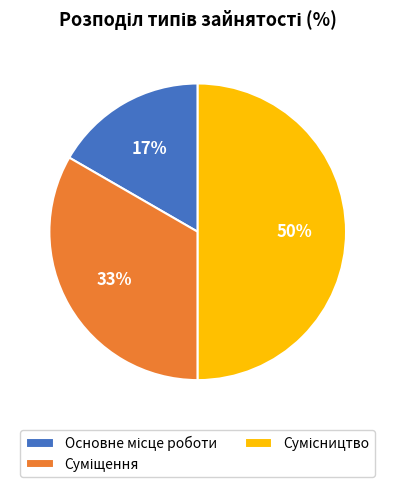

To the nearest percent, what is the difference between the largest and smallest slice percentages?

33%